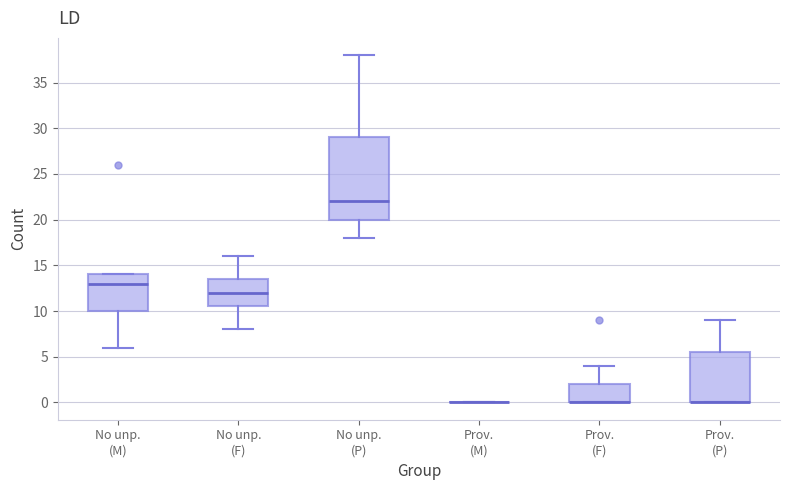

Which box is the tallest, from its lower edge to its upper edge?

No unp. (P)